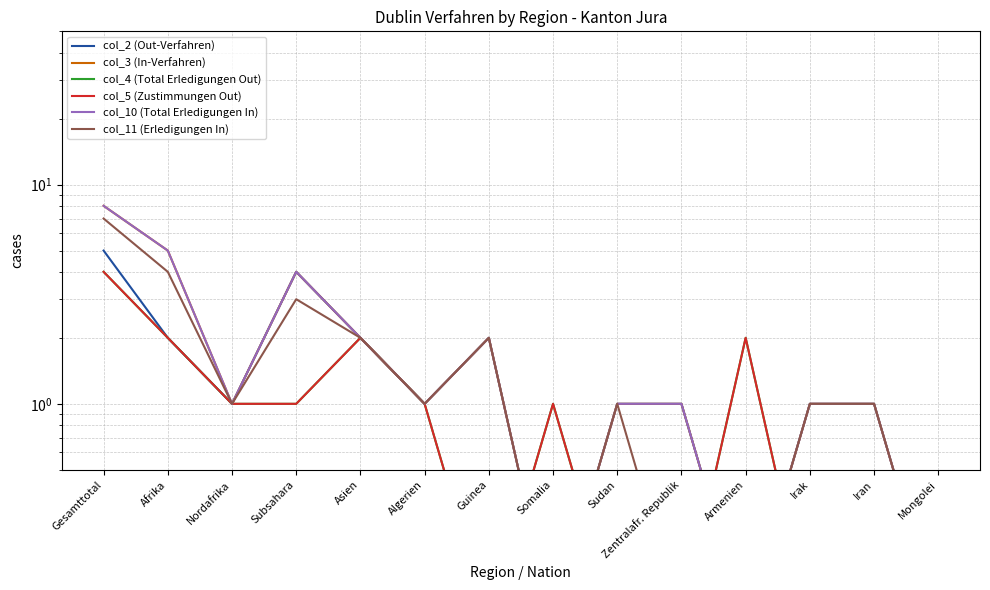

Count the number of data series in this chart.

6